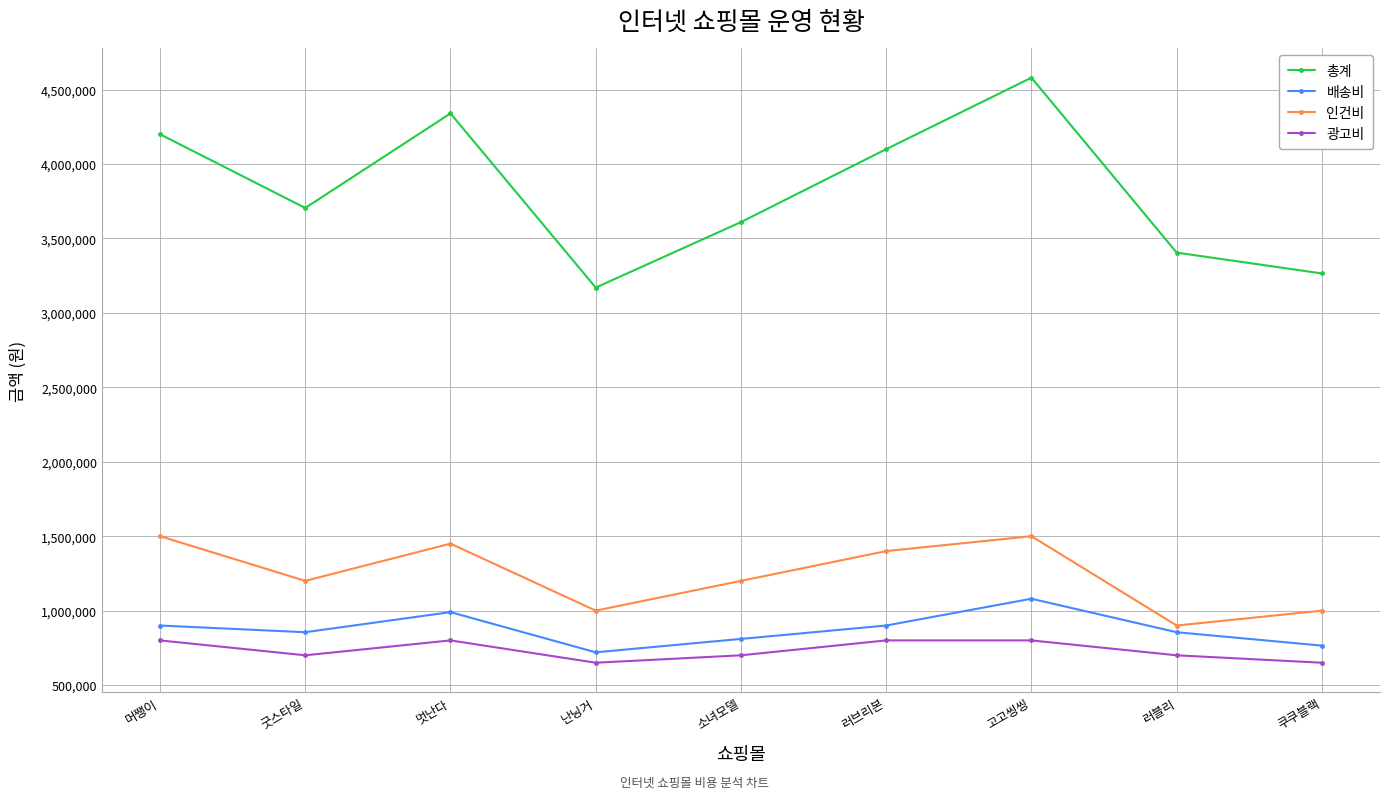

Rank the series at 난닝거 from highest to lowest value.

총계, 인건비, 배송비, 광고비